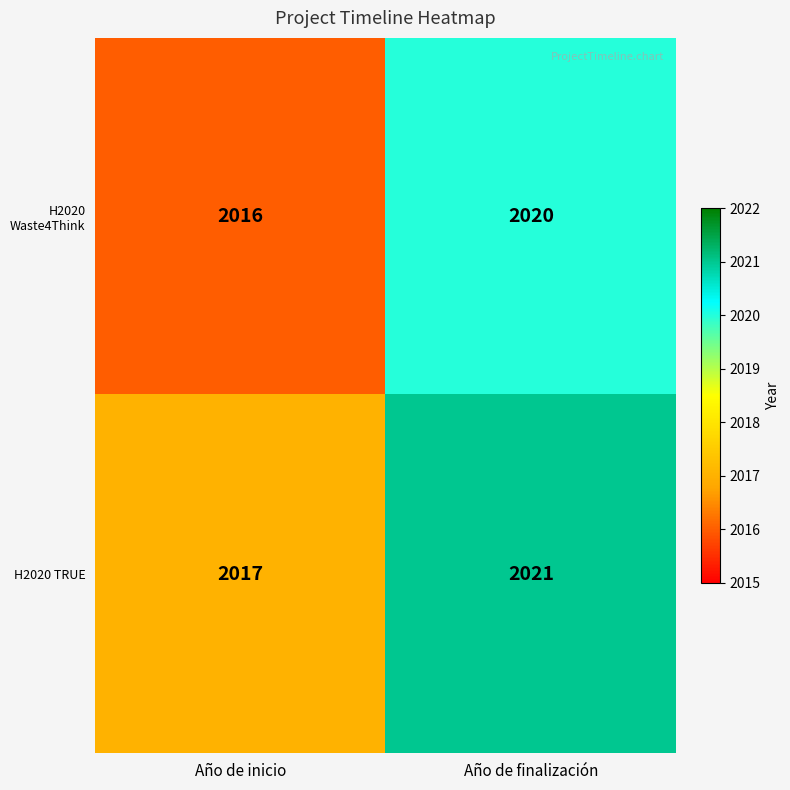

What is the greatest value displayed?

2021